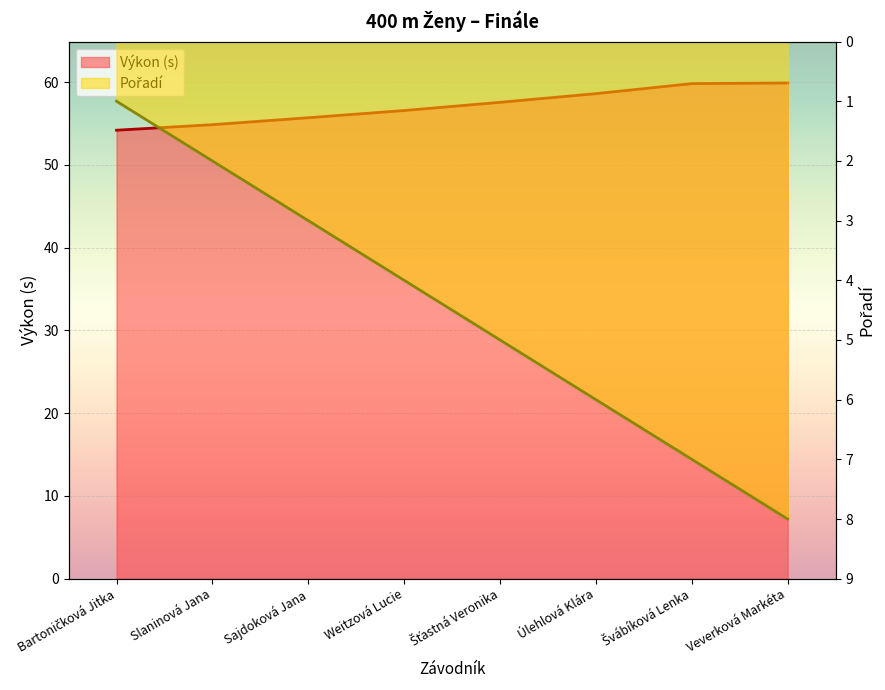

Between Bartoničková Jitka and Švábíková Lenka, which series saw the biggest shift?

Pořadí